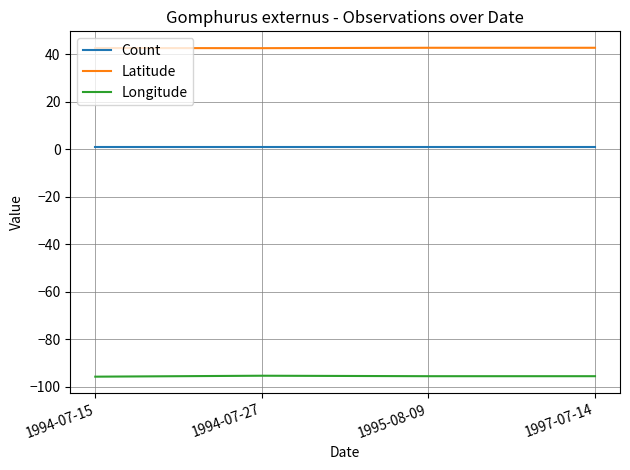

What is the sum of all Latitude values?

170.9